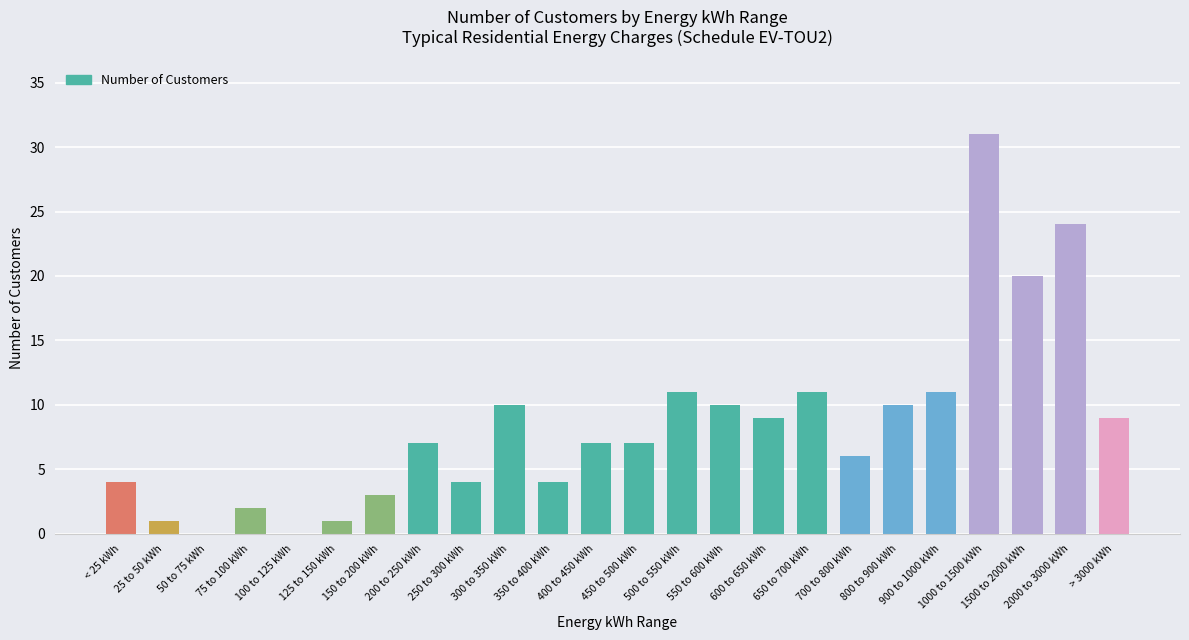

What is the sum of the values at 150 to 200 kWh and 900 to 1000 kWh?

14